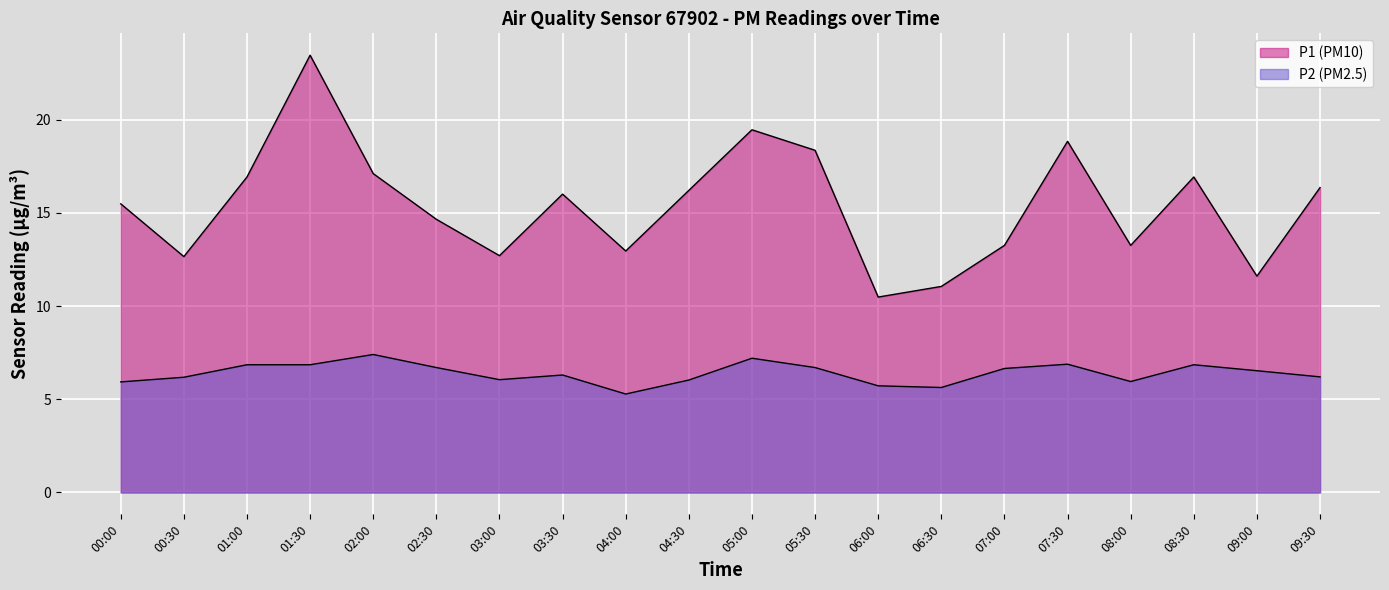

Reading right to left, transcribe all the data shown in this chart.

P1 (PM10): 09:30=16.4	09:00=11.6	08:30=16.9	08:00=13.2	07:30=18.8	07:00=13.2	06:30=11.1	06:00=10.5	05:30=18.4	05:00=19.4	04:30=16.2	04:00=12.9	03:30=16.0	03:00=12.7	02:30=14.7	02:00=17.1	01:30=23.4	01:00=16.9	00:30=12.7	00:00=15.5
P2 (PM2.5): 09:30=6.2	09:00=6.5	08:30=6.8	08:00=6.0	07:30=6.9	07:00=6.7	06:30=5.6	06:00=5.7	05:30=6.7	05:00=7.2	04:30=6.0	04:00=5.3	03:30=6.3	03:00=6.0	02:30=6.7	02:00=7.4	01:30=6.8	01:00=6.8	00:30=6.2	00:00=5.9